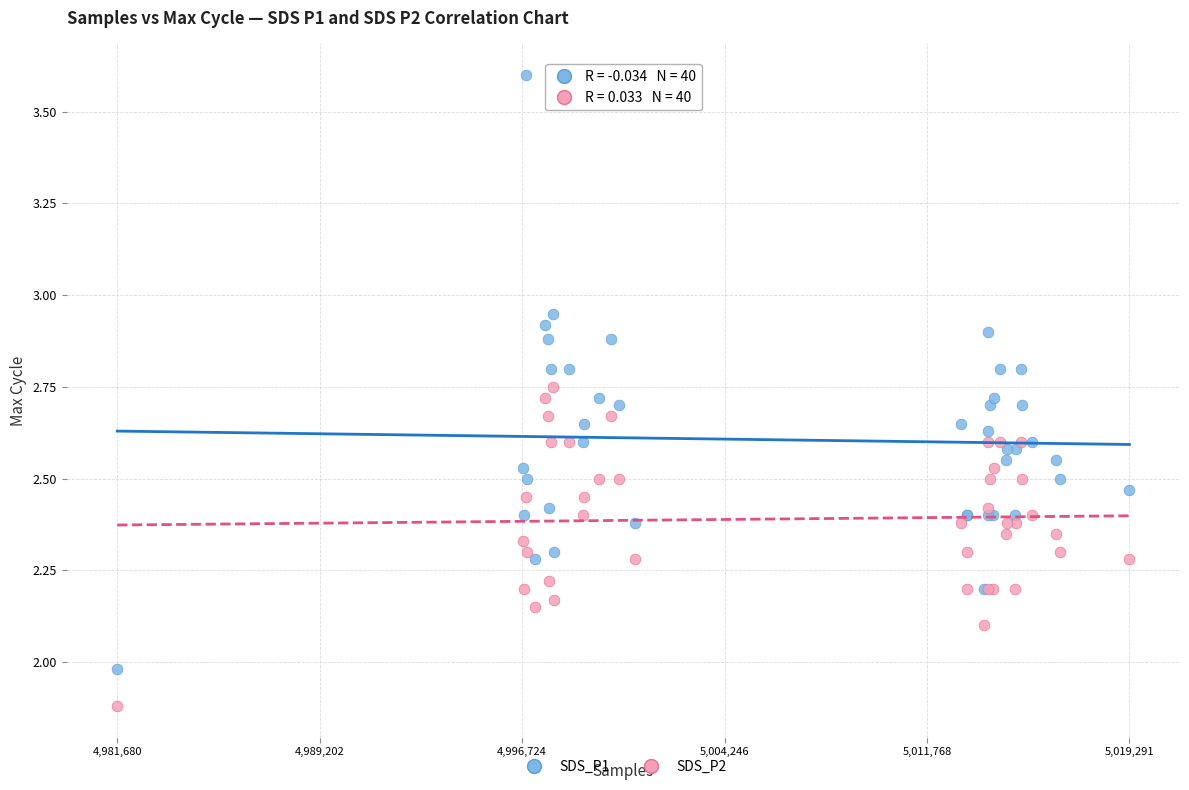

Which series contains the lowest Y value?

SDS_P2